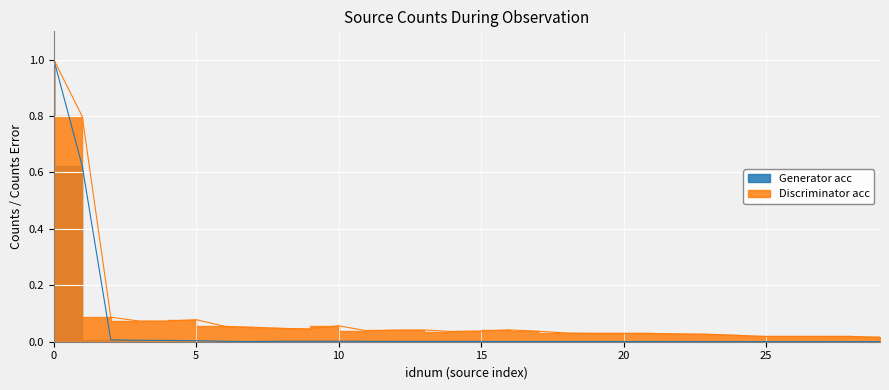

Which series has the largest range (max minus min)?

Generator acc